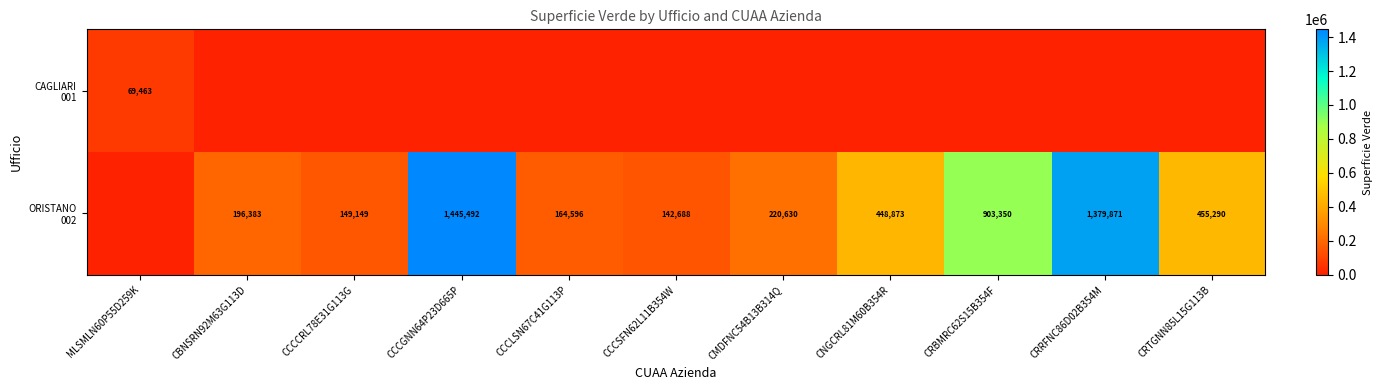

List the series in order of their overall mean, lowest first.

CAGLIARI 001, ORISTANO 002